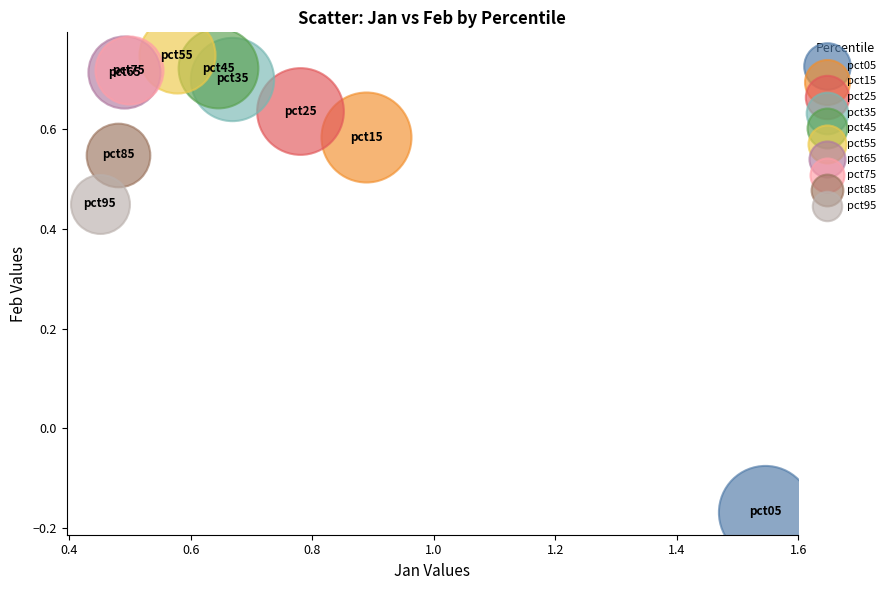

What are all the series names shown in the legend?

pct05, pct15, pct25, pct35, pct45, pct55, pct65, pct75, pct85, pct95